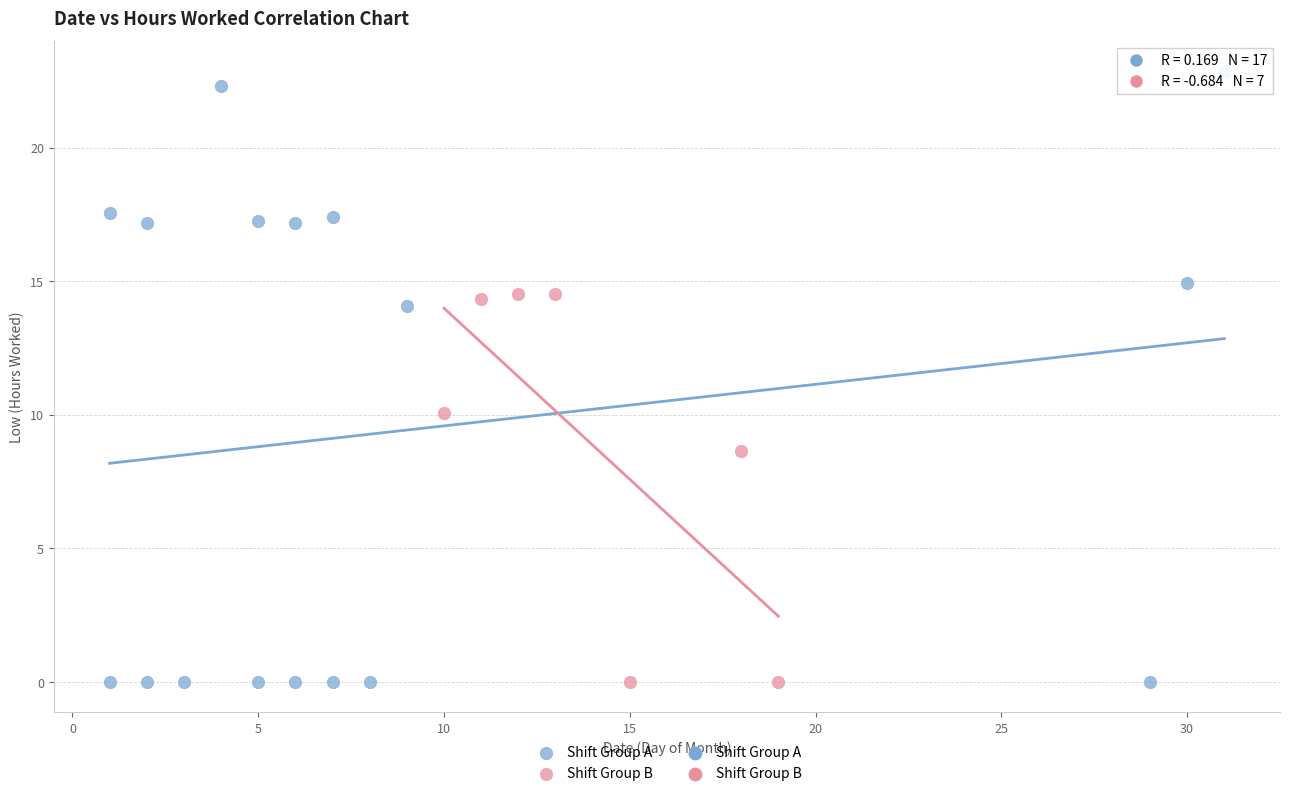

Which series has the widest spread of Y values?

Shift Group A